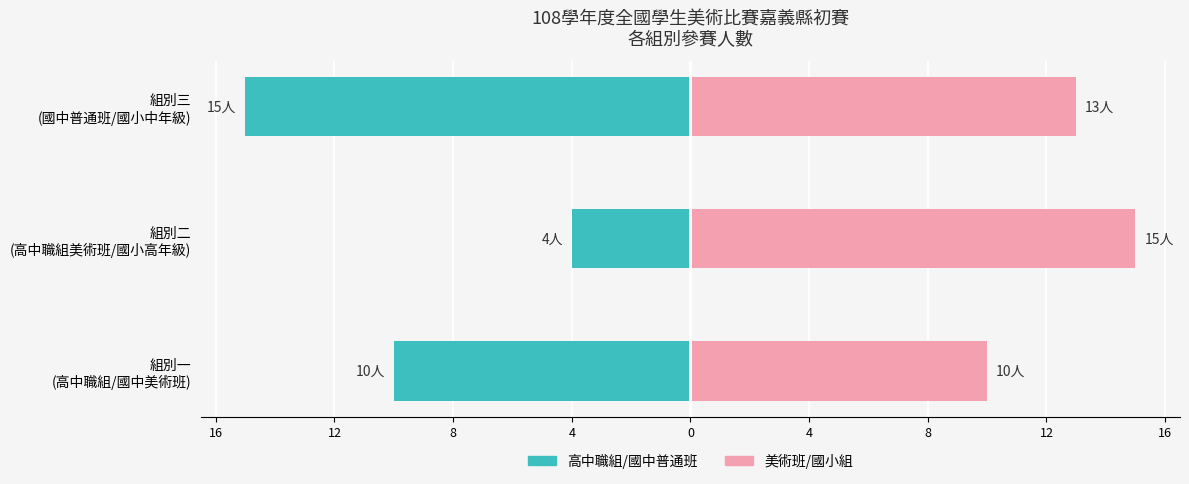

What is the value of the 高中/國中組 bar at the 3rd from the left?

-15